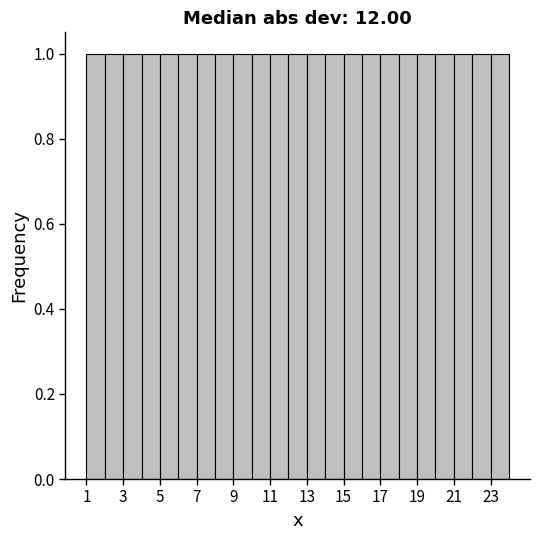

How tall is the bar that spans 14 to 15 on the x-axis? The values are not printed on the chart, so give them approximately, as read against the axis.

1